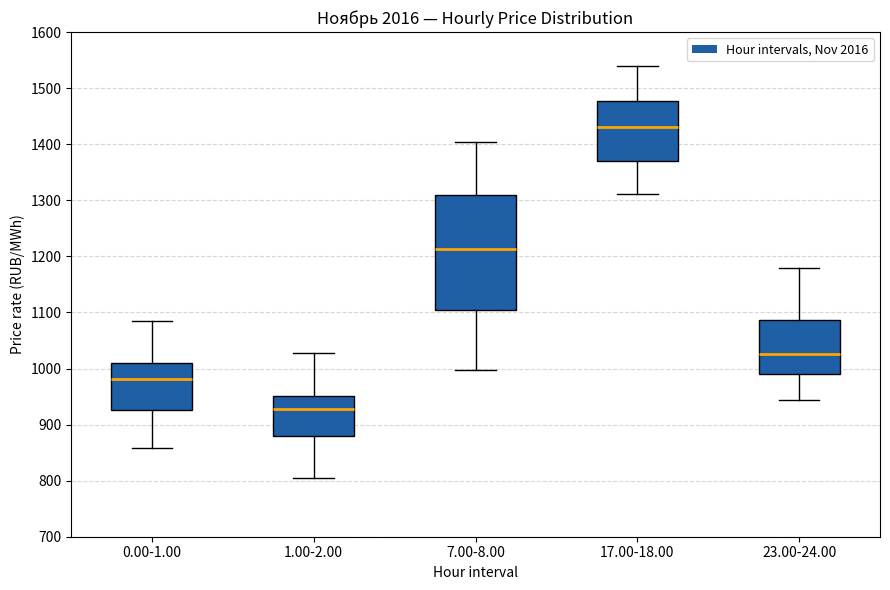

Reading left to right, read every box against the y-axis: the position of its median line, the range the box covers, and the ends of its whiskers. The values are not printed on the chart, so give them approximately, as read against the axis.

0.00-1.00: median 980, box 930 to 1010, whiskers 860 to 1090
1.00-2.00: median 930, box 880 to 950, whiskers 800 to 1030
7.00-8.00: median 1210, box 1100 to 1310, whiskers 1000 to 1400
17.00-18.00: median 1430, box 1370 to 1480, whiskers 1310 to 1540
23.00-24.00: median 1030, box 990 to 1090, whiskers 940 to 1180